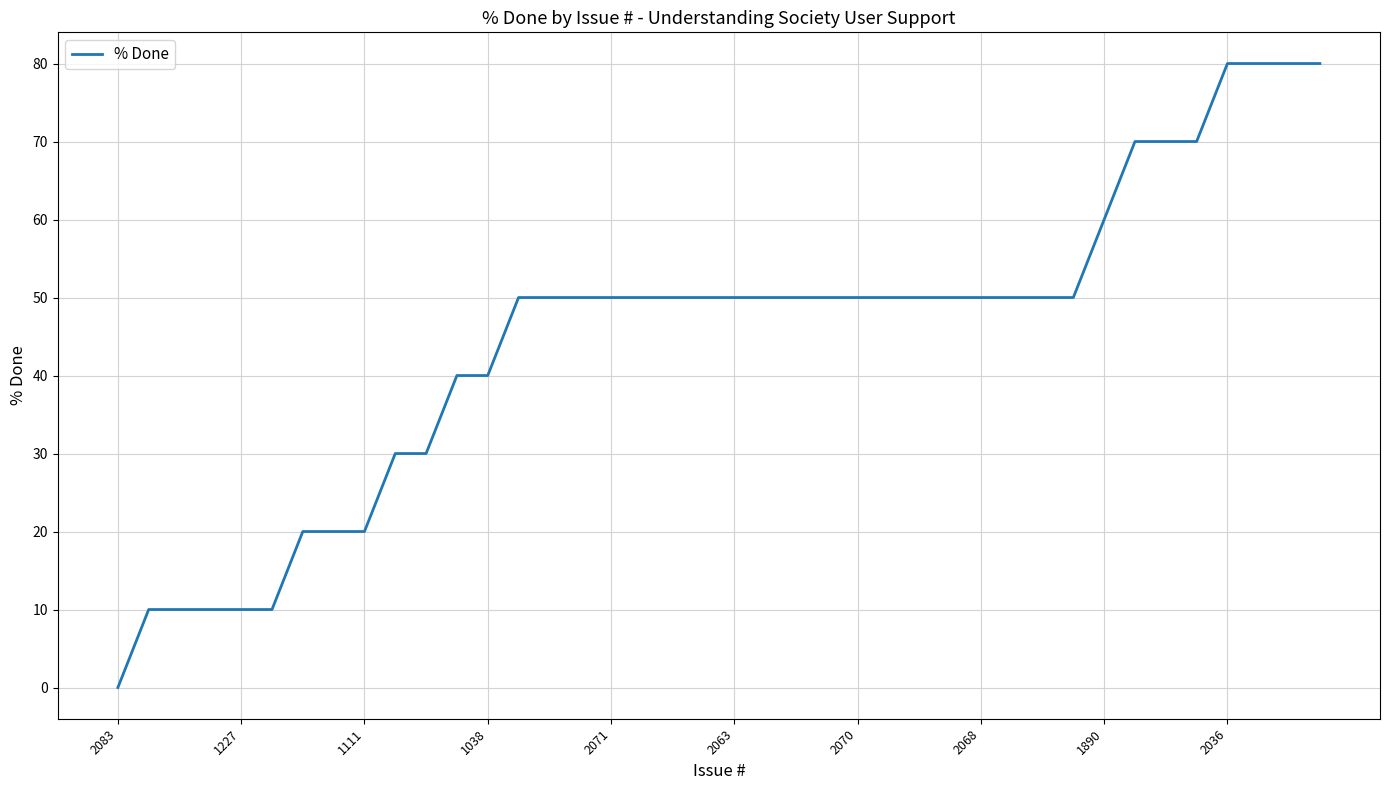

Does the chart display data point markers on the line(s)?

No